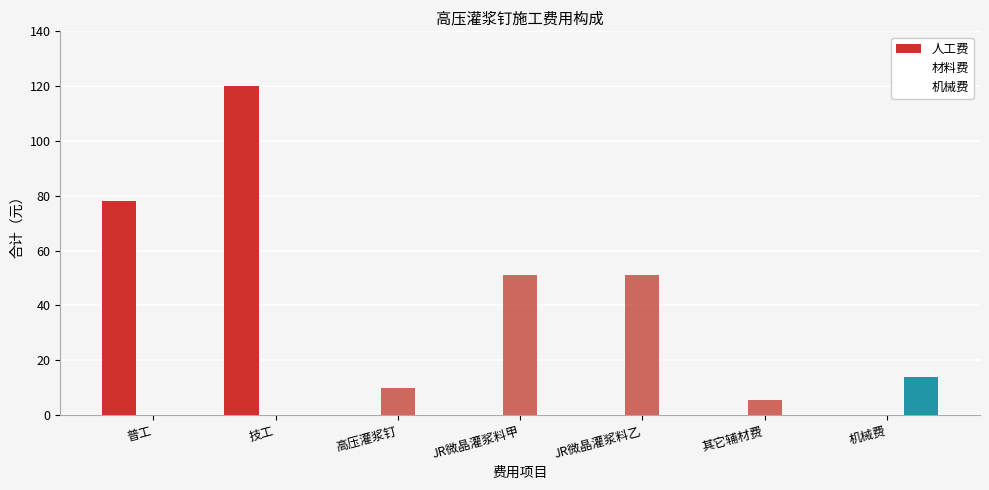

Rank the categories by 材料费 value from highest to lowest.

JR微晶灌浆料甲, JR微晶灌浆料乙, 高压灌浆钉, 其它辅材费, 普工, 技工, 机械费